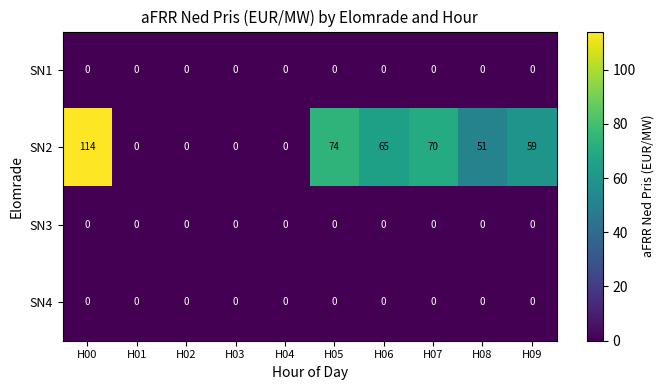

What is the difference between the highest and lowest values at H00?

114